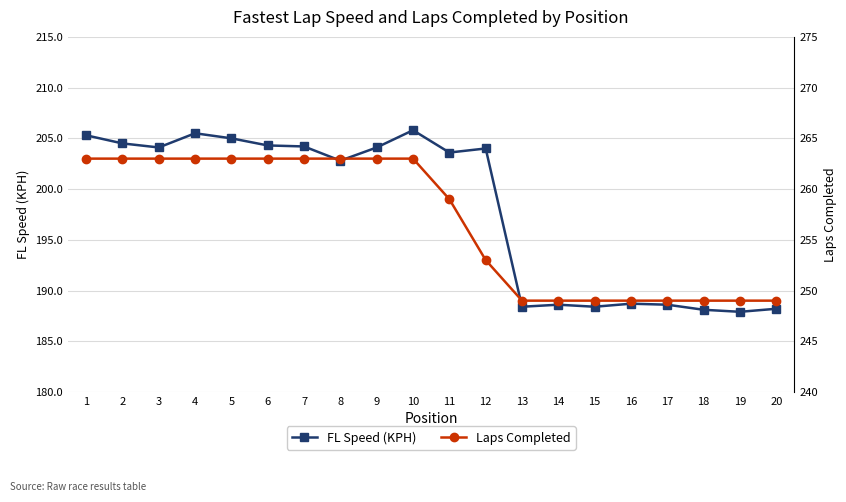

At which category is the sum across all series the highest?

10